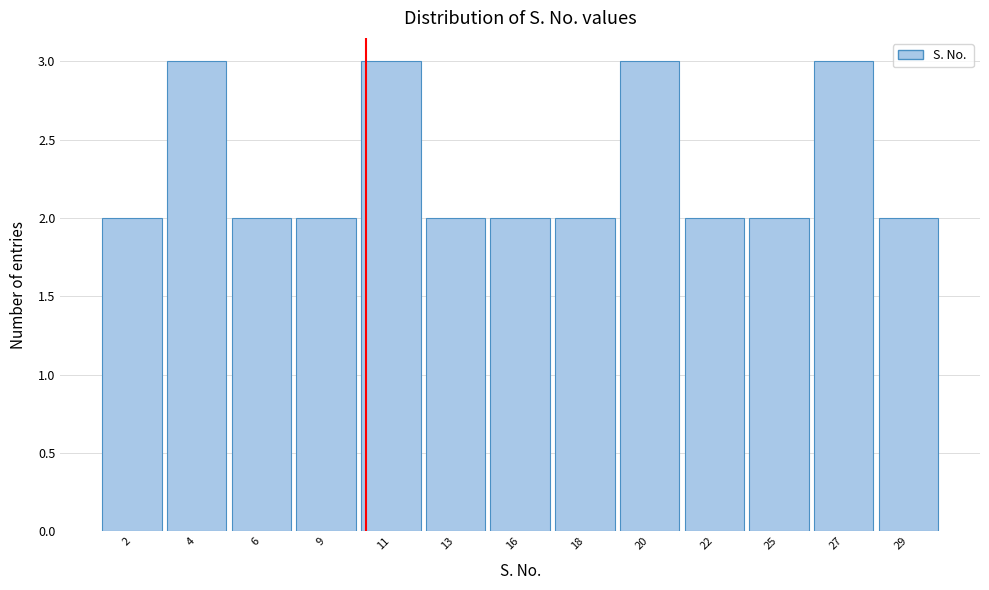

Reading left to right, extract all data points from this chart.

2	3	2	2	3	2	2	2	3	2	2	3	2